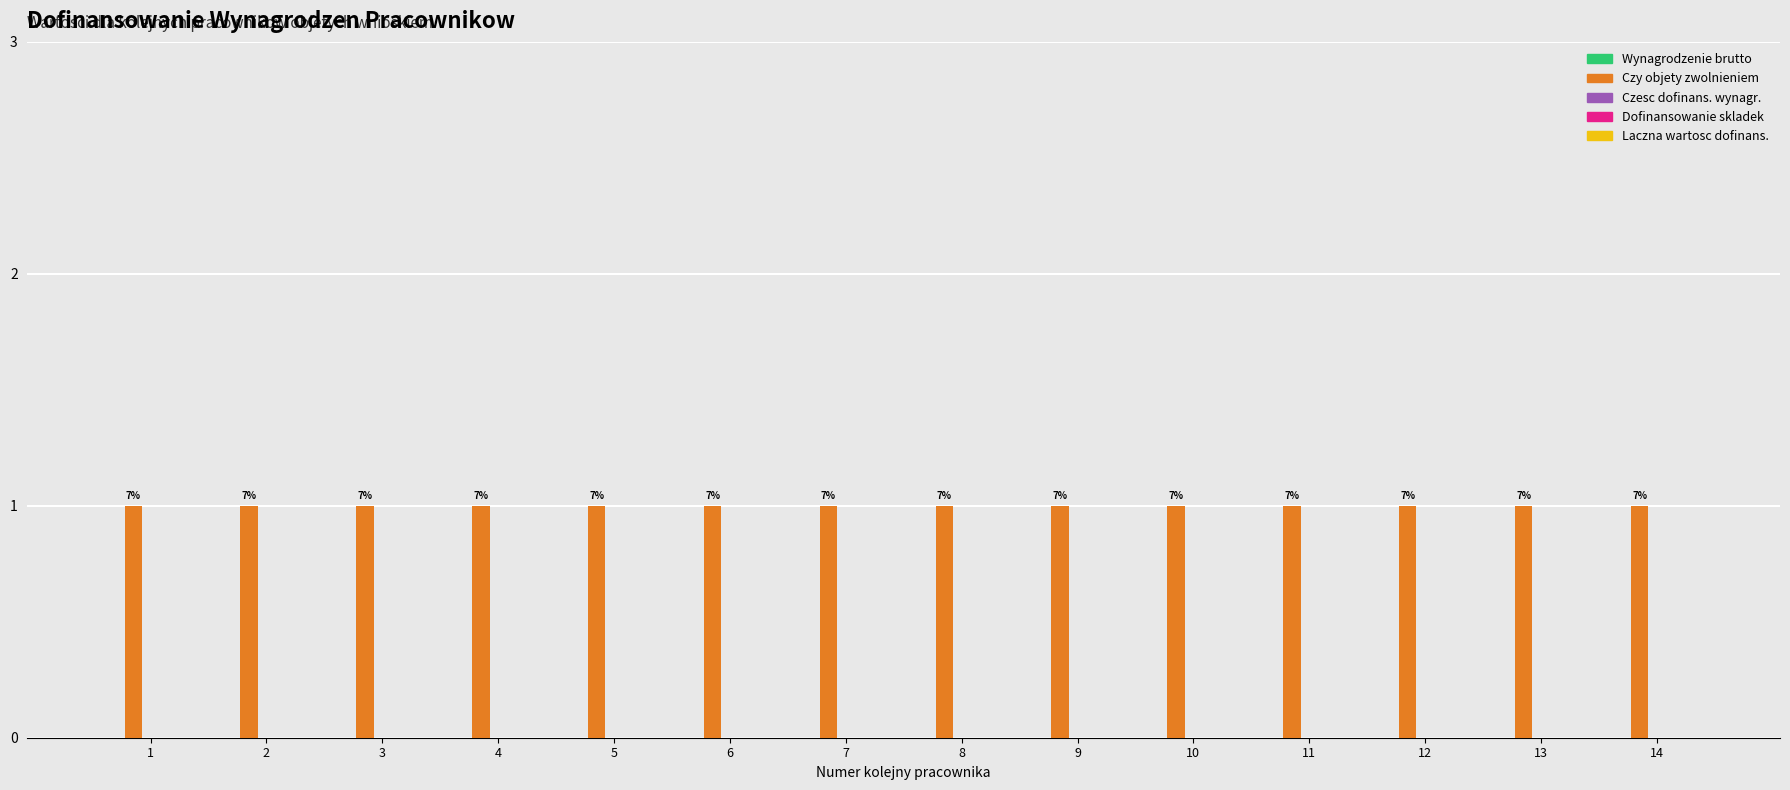

Between 4 and 12, which series saw the biggest shift?

Wynagrodzenie brutto